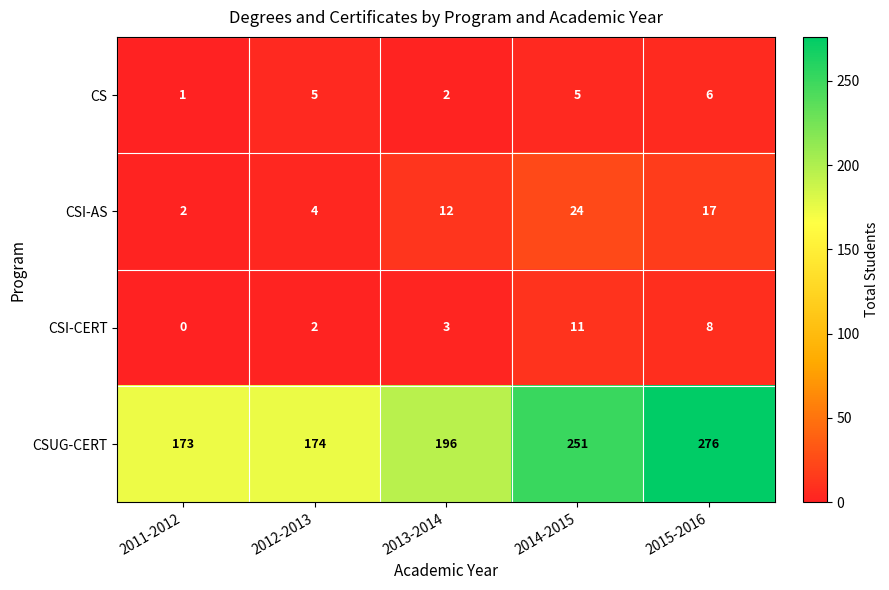

Reading left to right, list all the values displayed in this chart.

CS: 2011-2012=1	2012-2013=5	2013-2014=2	2014-2015=5	2015-2016=6
CSI-AS: 2011-2012=2	2012-2013=4	2013-2014=12	2014-2015=24	2015-2016=17
CSI-CERT: 2011-2012=0	2012-2013=2	2013-2014=3	2014-2015=11	2015-2016=8
CSUG-CERT: 2011-2012=173	2012-2013=174	2013-2014=196	2014-2015=251	2015-2016=276